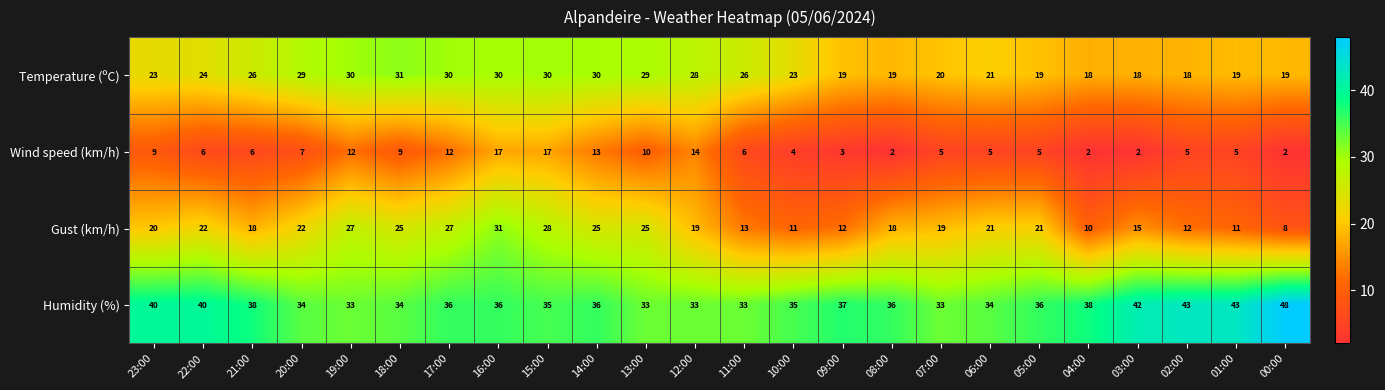

At which category is the sum across all series the highest?

16:00